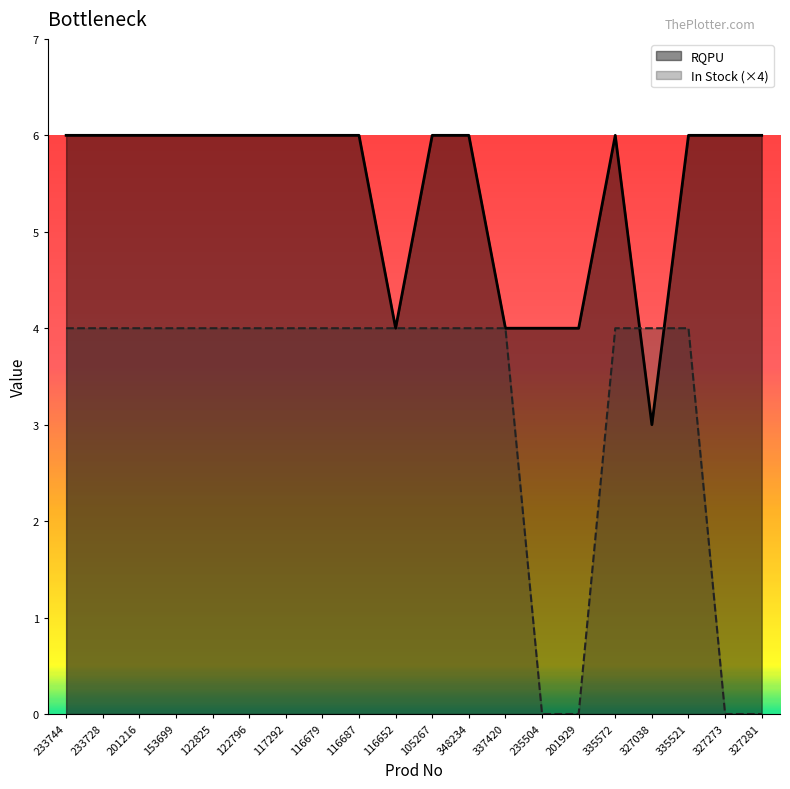

Reading left to right, transcribe all the data shown in this chart.

RQPU: 233744=6	233728=6	201216=6	153699=6	122825=6	122796=6	117292=6	116679=6	116687=6	116652=4	105267=6	348234=6	337420=4	235504=4	201929=4	335572=6	327038=3	335521=6	327273=6	327281=6
In Stock Count: 233744=4	233728=4	201216=4	153699=4	122825=4	122796=4	117292=4	116679=4	116687=4	116652=4	105267=4	348234=4	337420=4	235504=0	201929=0	335572=4	327038=4	335521=4	327273=0	327281=0